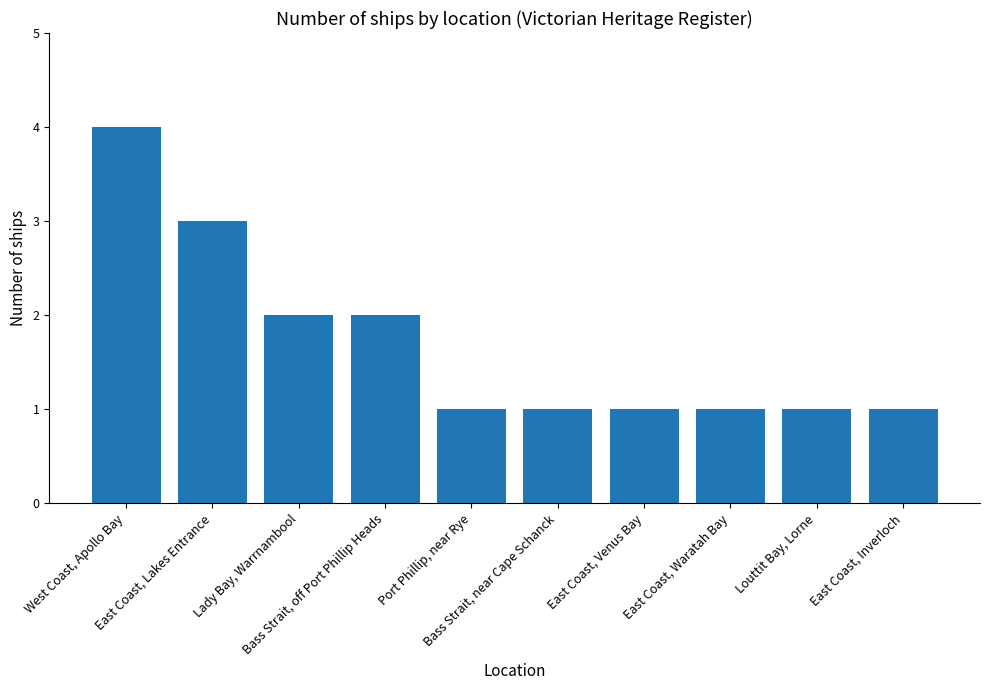

What is the greatest value displayed?

4